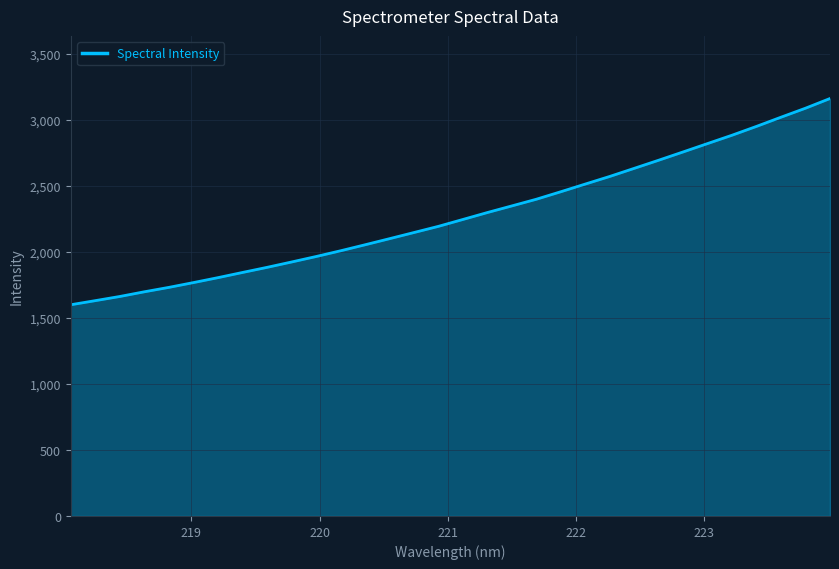

Reading left to right, transcribe all the data shown in this chart.

1598.9	1629.9	1661.5	1696.9	1730.3	1766.5	1803.8	1843.0	1881.7	1922.2	1963.6	2007.0	2052.5	2098.7	2145.4	2192.3	2244.4	2296.9	2347.0	2397.5	2454.4	2512.5	2570.2	2631.5	2693.0	2755.9	2819.3	2882.5	2949.3	3018.7	3086.8	3160.0